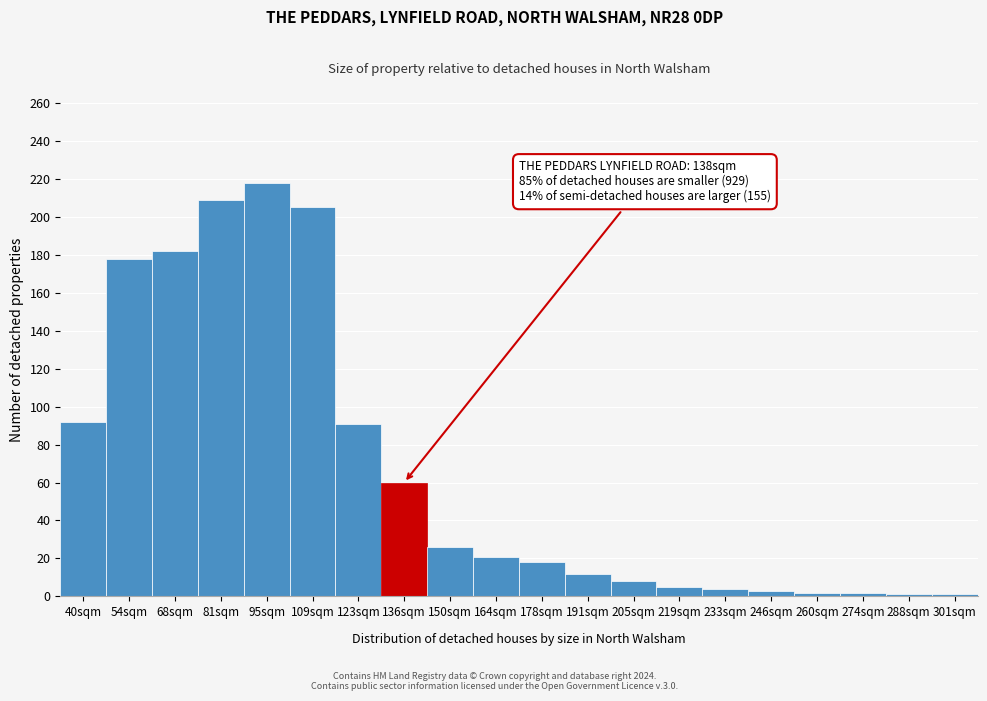

True or false: the data shows 308 at 81sqm.

False